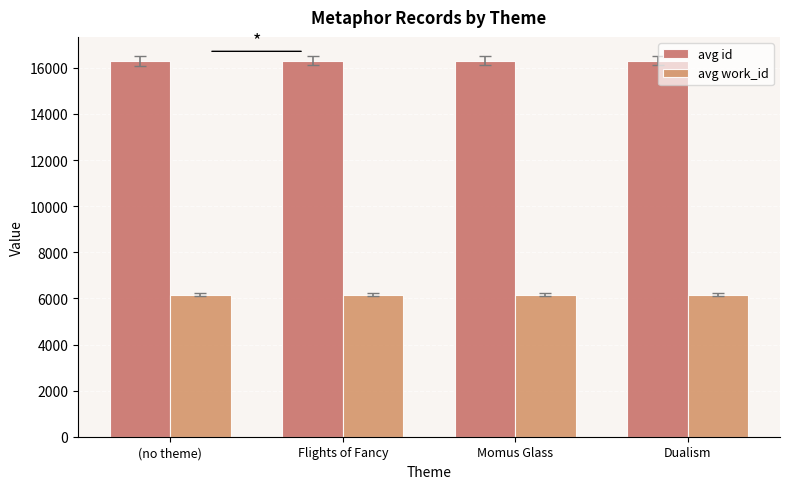

How many data points in avg id are less than 16311?

2